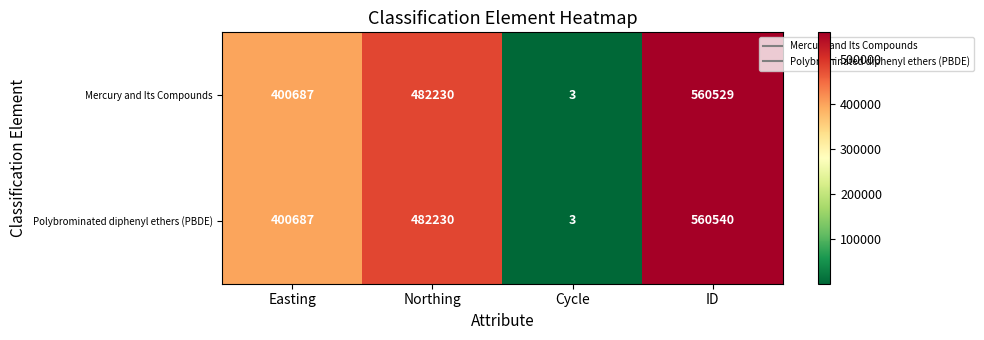

What is the greatest value displayed?

560540